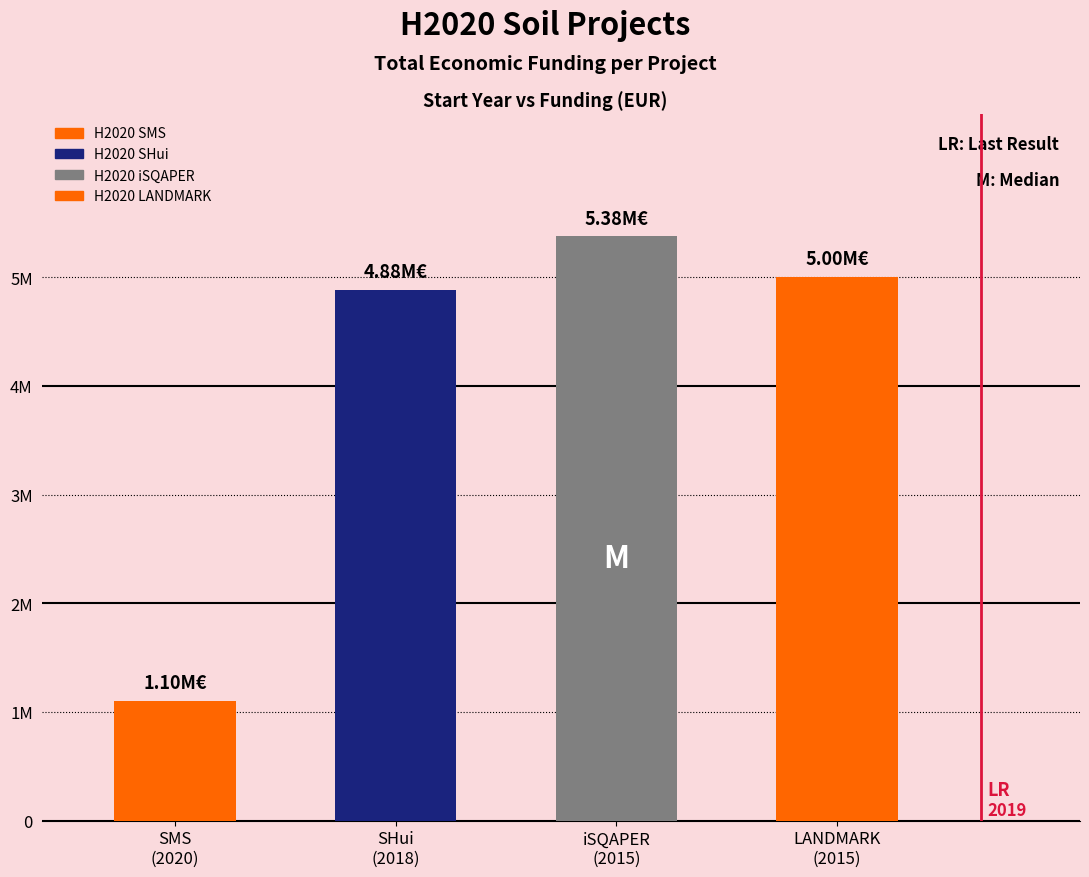

What is the change in value from 2020 to 2018?

+3784493